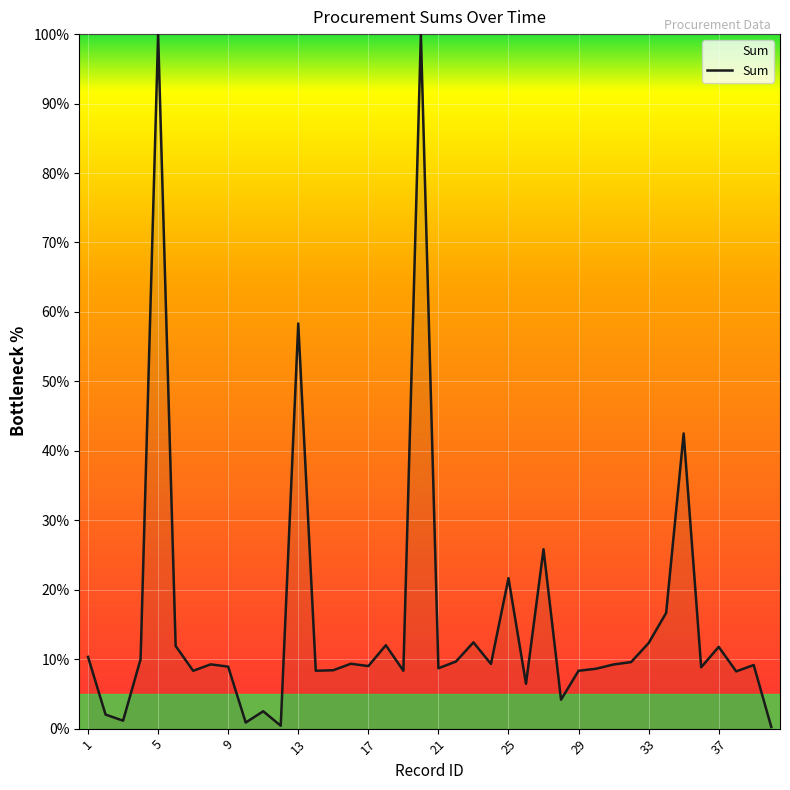

What is the greatest value displayed?

100.0